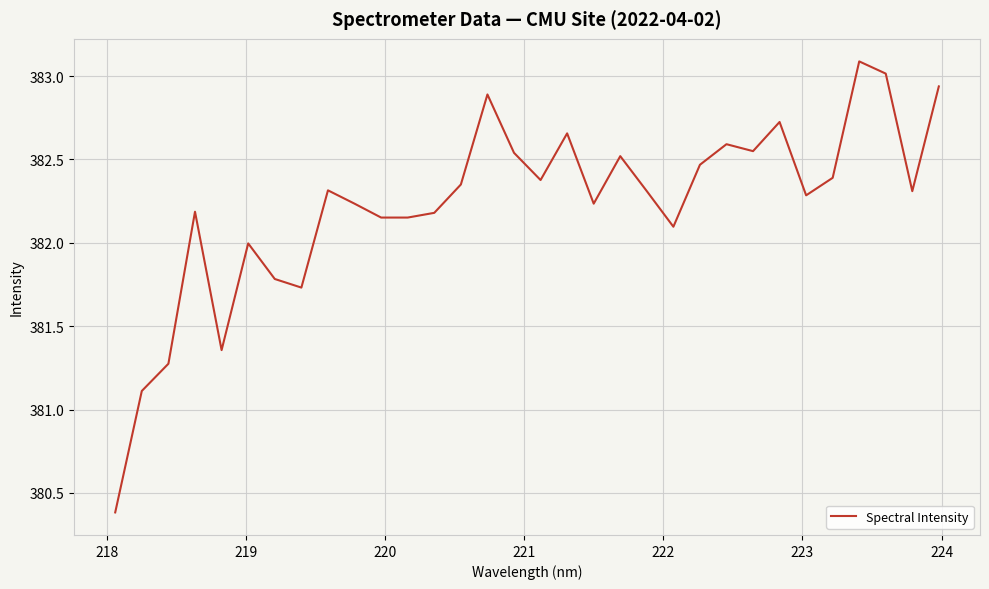

What is the difference between the maximum and minimum values?

2.7